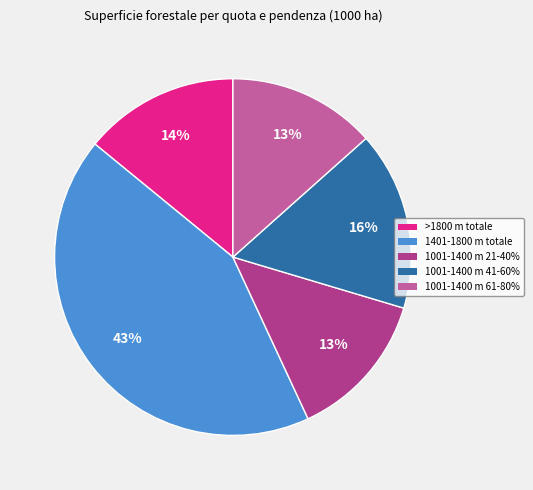

Does any single category account for the majority?

No